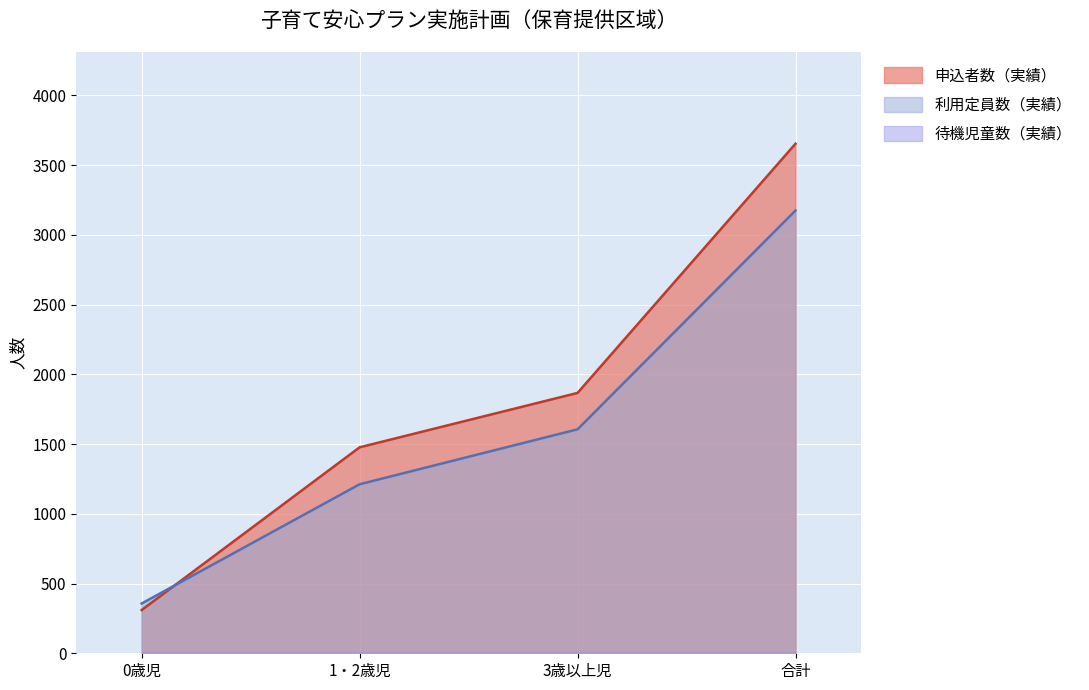

What position from the right is 合計?

1